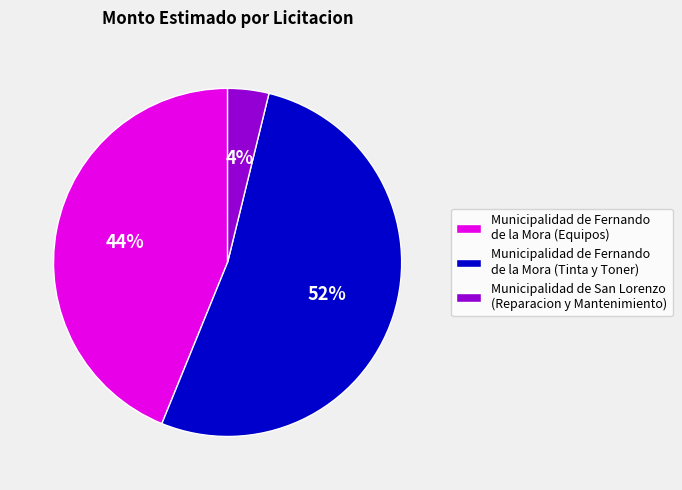

Count the number of slices in the pie.

3